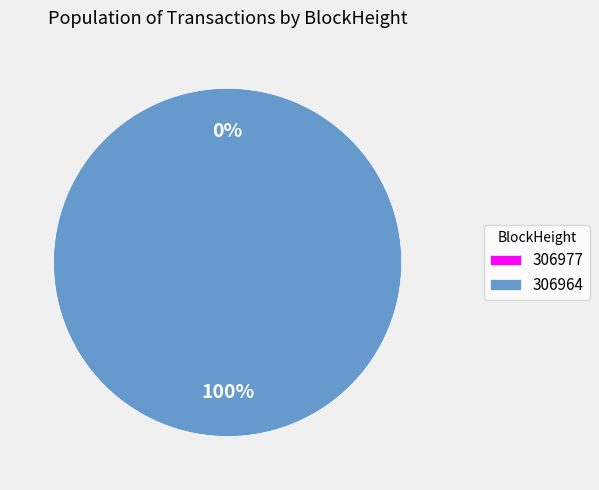

What percentage is the 306964 slice, to the nearest percent?

100%